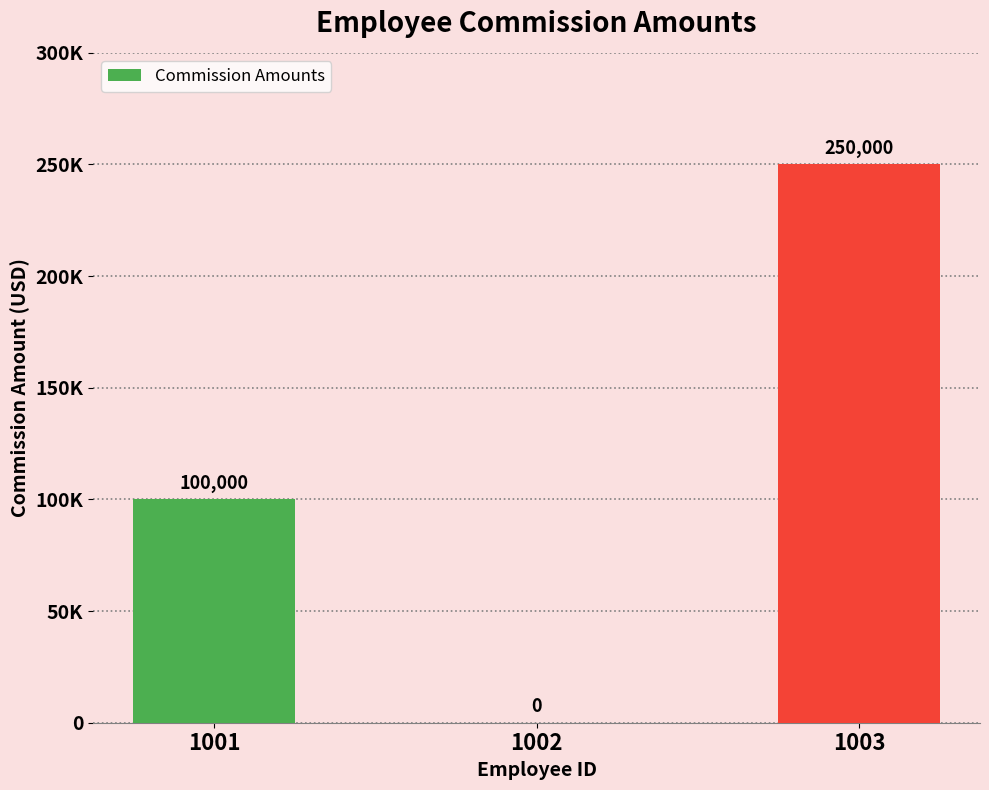

Are the bars horizontal?

No